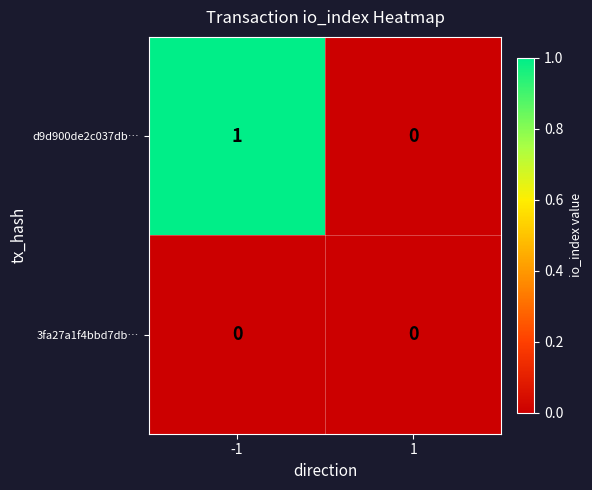

Reading right to left, transcribe all the data shown in this chart.

d9d900de2c037db…: 1=0	-1=1
3fa27a1f4bbd7db…: 1=0	-1=0